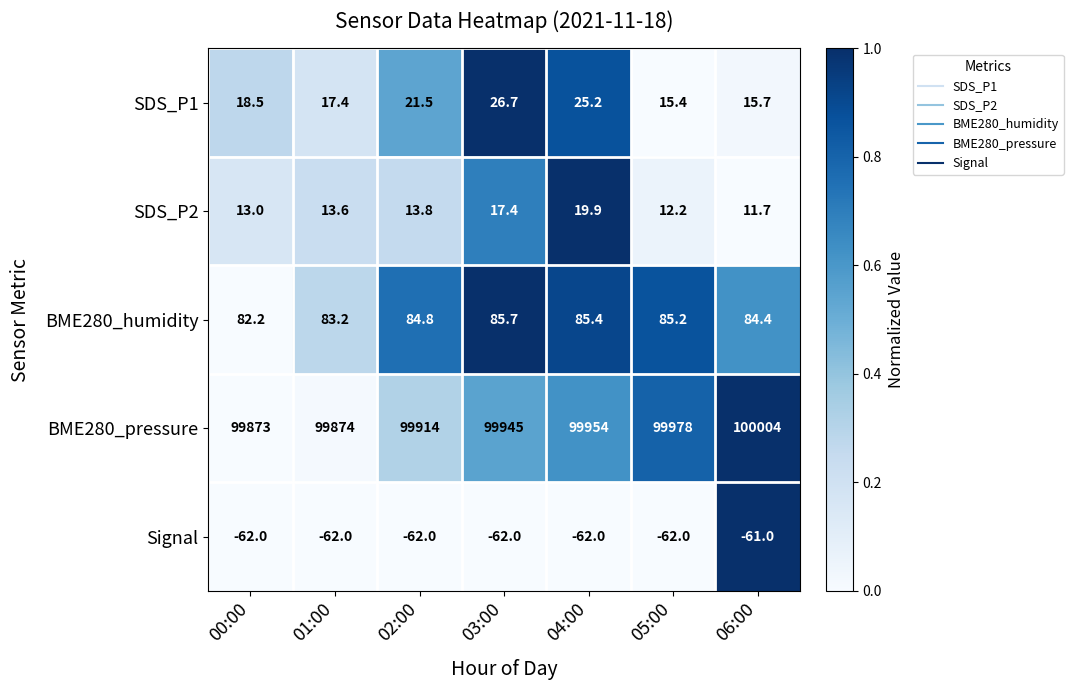

What is the total value across all series at 05:00?

100028.8